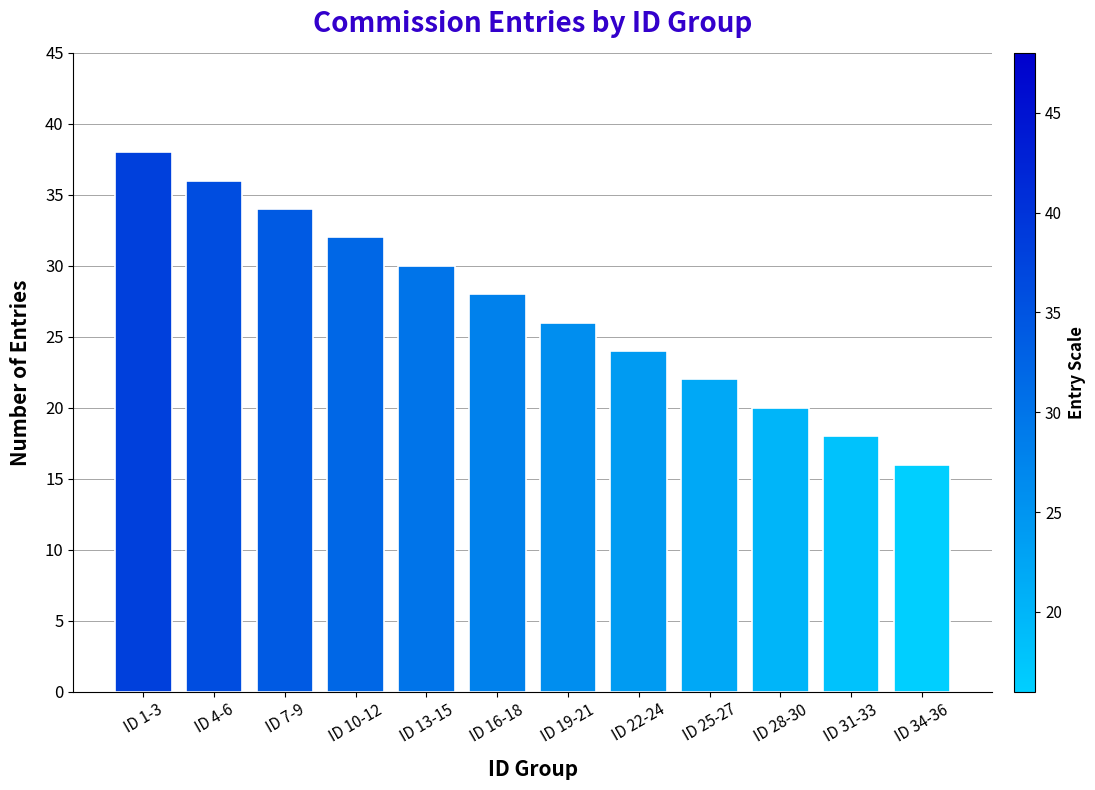

Reading right to left, list all the values displayed in this chart.

16	18	20	22	24	26	28	30	32	34	36	38